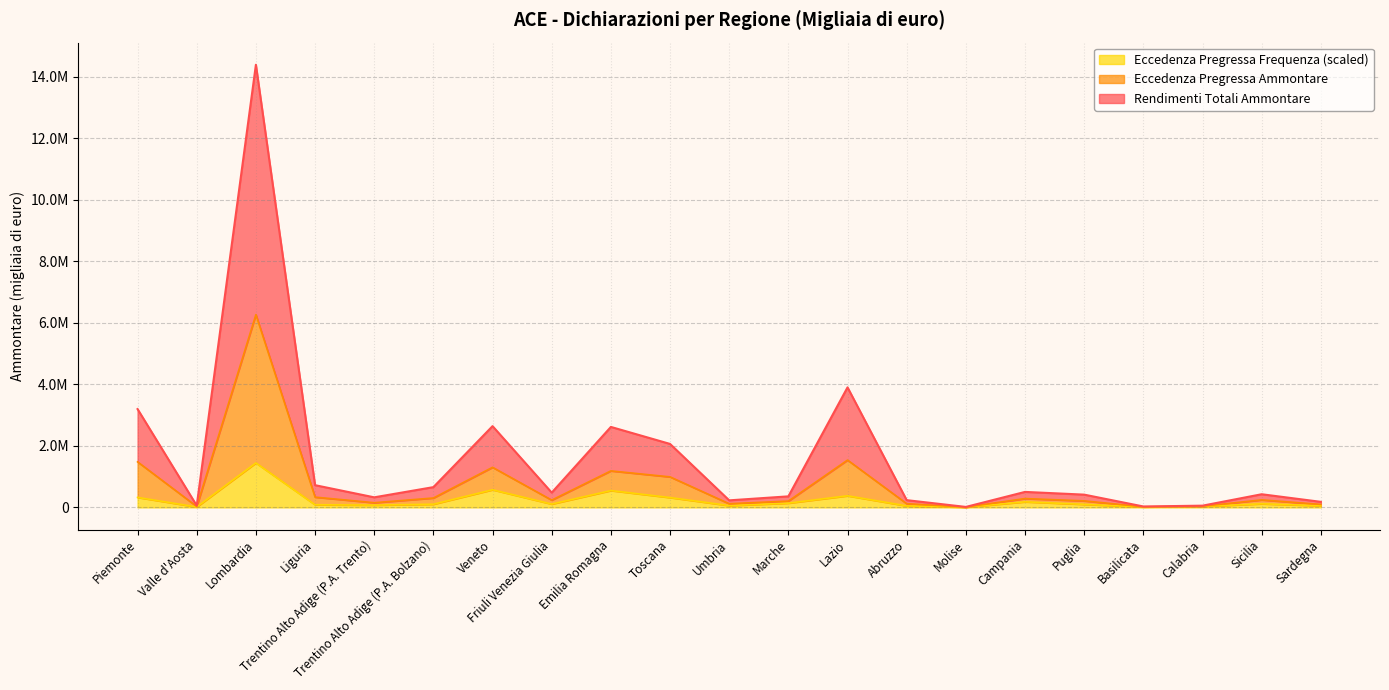

List the labels in order of Eccedenza Pregressa Ammontare value, largest first.

Lombardia, Lazio, Piemonte, Veneto, Emilia Romagna, Toscana, Liguria, Trentino Alto Adige (P.A. Bolzano), Campania, Friuli Venezia Giulia, Sicilia, Puglia, Marche, Trentino Alto Adige (P.A. Trento), Abruzzo, Umbria, Sardegna, Valle d'Aosta, Calabria, Basilicata, Molise